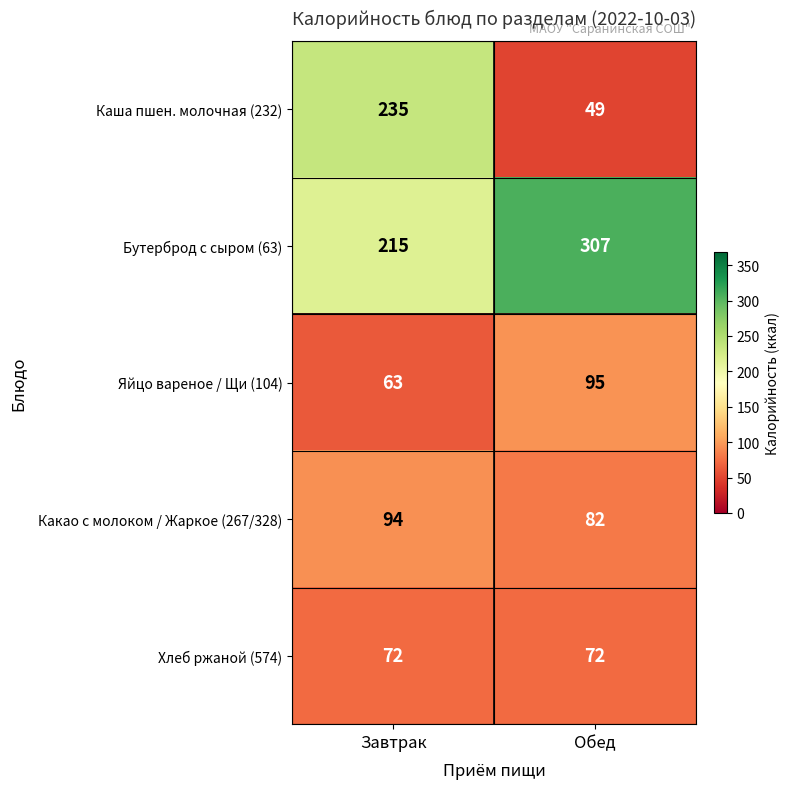

Reading left to right, transcribe all the data shown in this chart.

Каша пшен. молочная (232): Завтрак=235	Обед=49
Бутерброд с сыром (63): Завтрак=215	Обед=307
Яйцо вареное / Щи (104): Завтрак=63	Обед=95
Какао с молоком / Жаркое (267/328): Завтрак=94	Обед=82
Хлеб ржаной (574): Завтрак=72	Обед=72